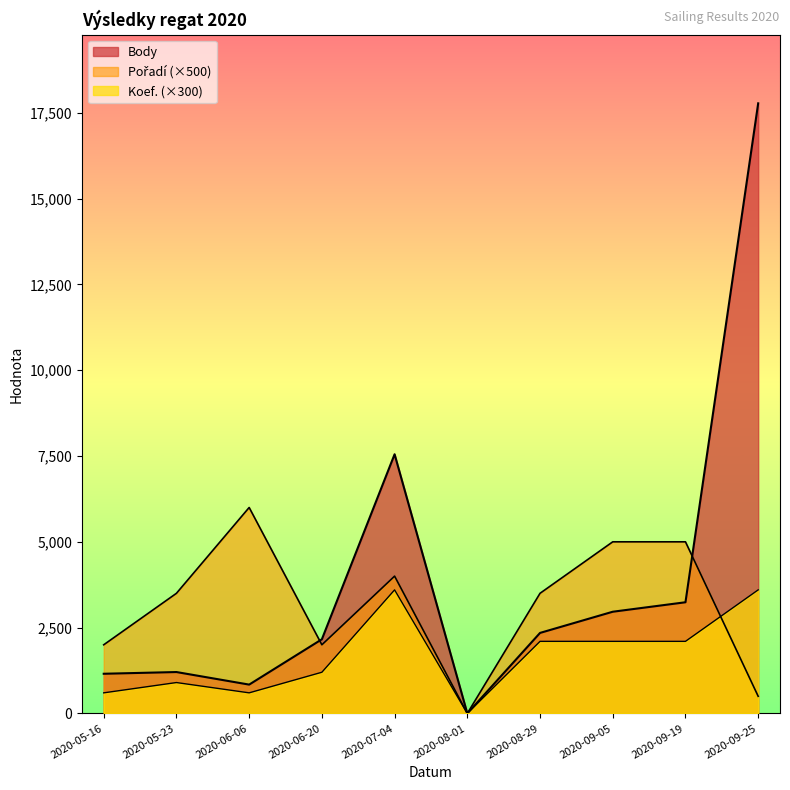

How many positive values does the Pořadí series have?

9